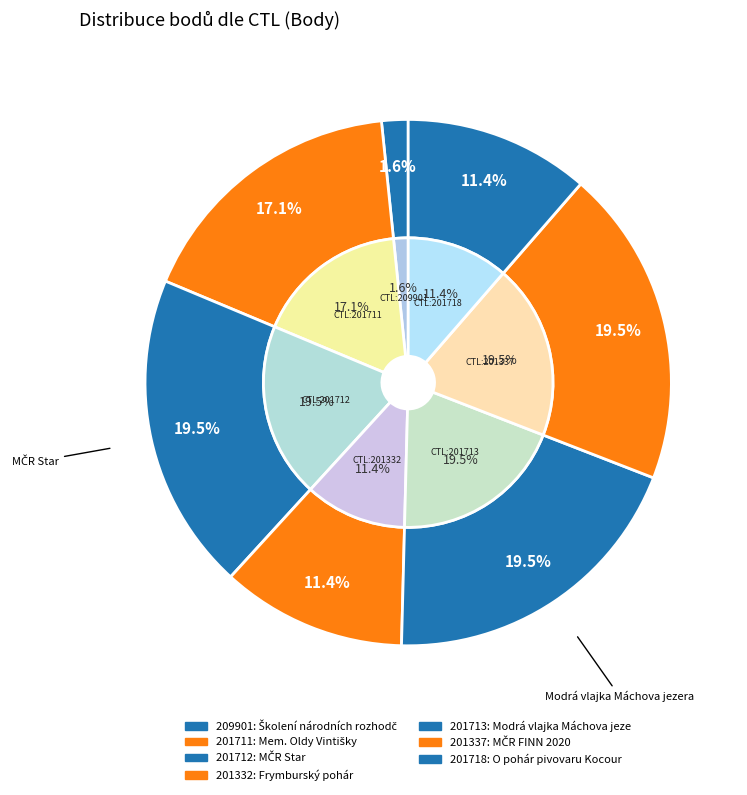

Which slice is the smallest?

209901